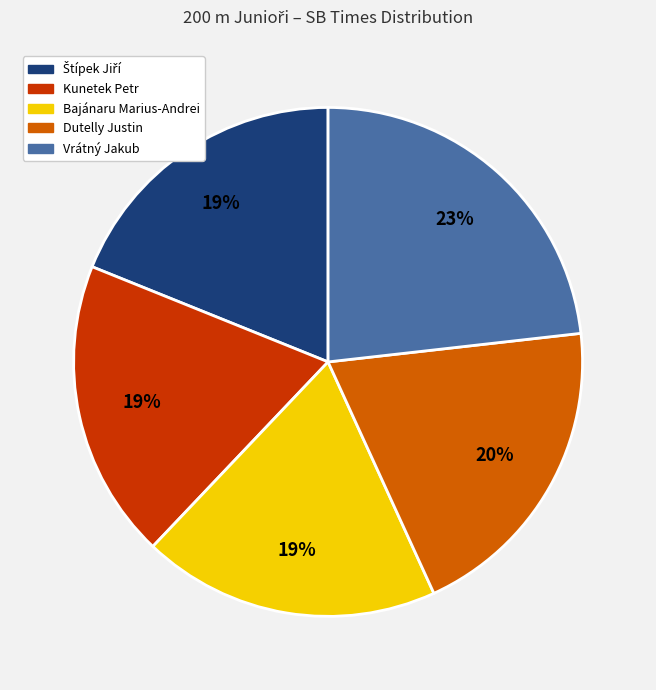

How many slices are in this pie chart?

5